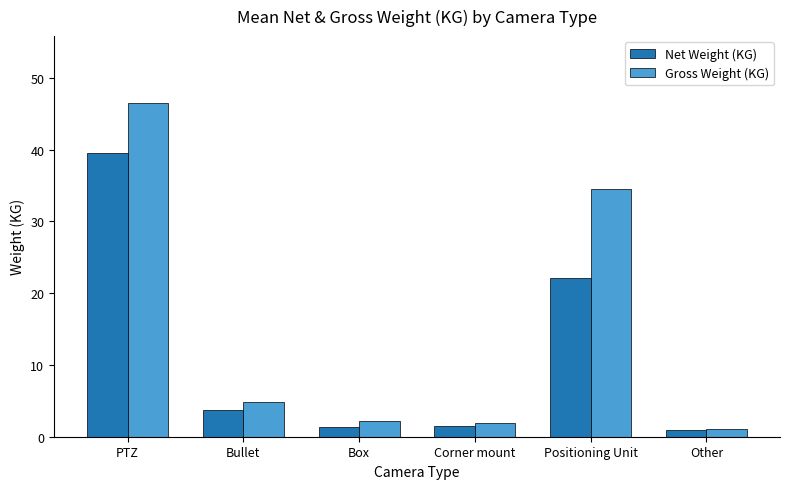

What are all the series names shown in the legend?

Net Weight (KG), Gross Weight (KG)